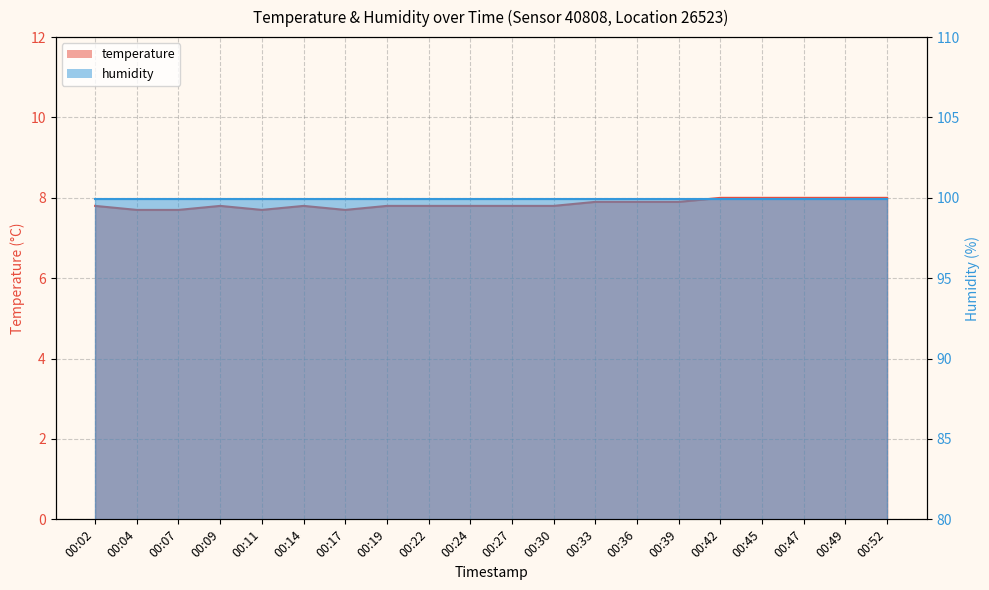

What is the greatest value displayed?

8.0